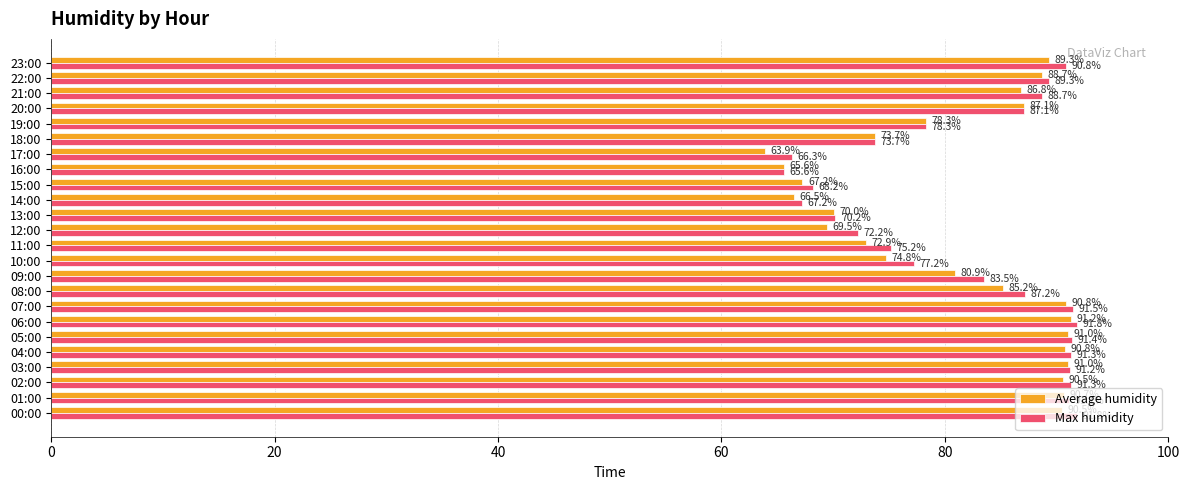

Rank the series by their maximum value, from lowest to highest.

Average humidity, Max humidity